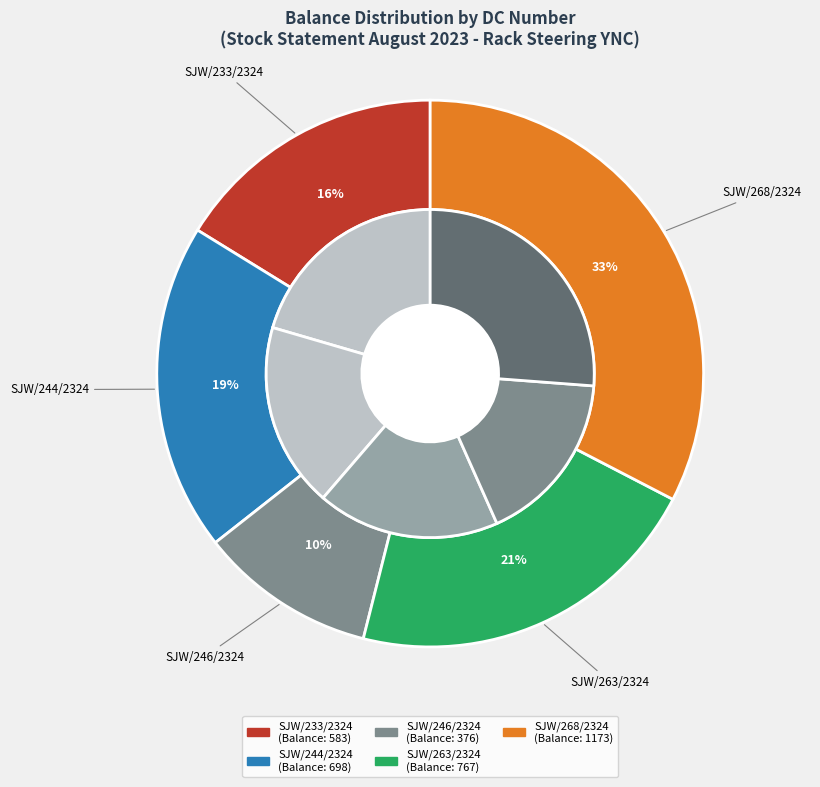

What percentage do SJW/233/2324 and SJW/246/2324 together represent?

26.7%